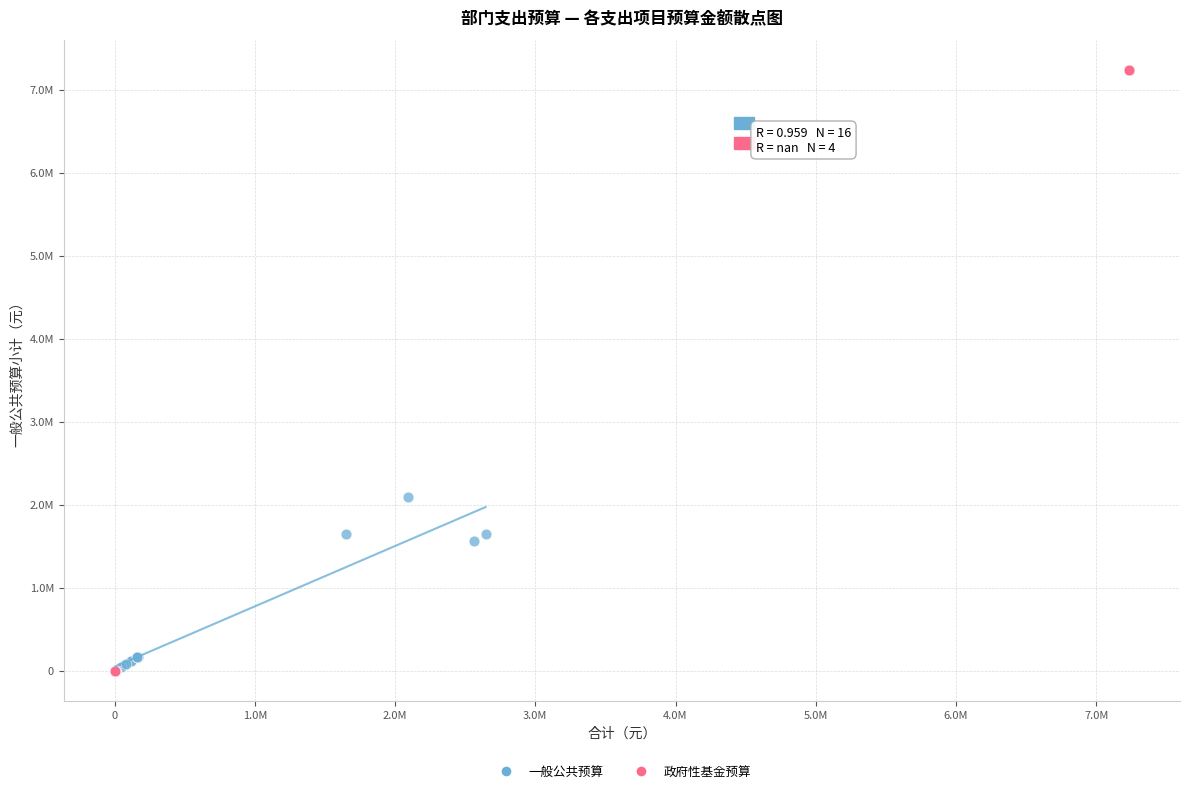

Which series reaches the maximum Y coordinate?

政府性基金预算